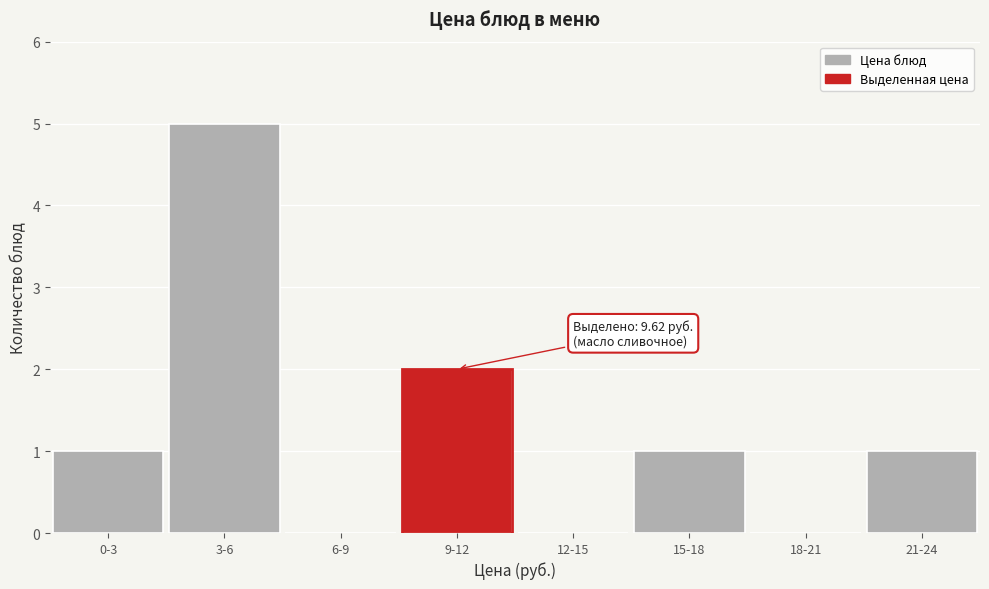

Reading left to right, transcribe all the data shown in this chart.

0-3=1	3-6=5	6-9=0	9-12=2	12-15=0	15-18=1	18-21=0	21-24=1